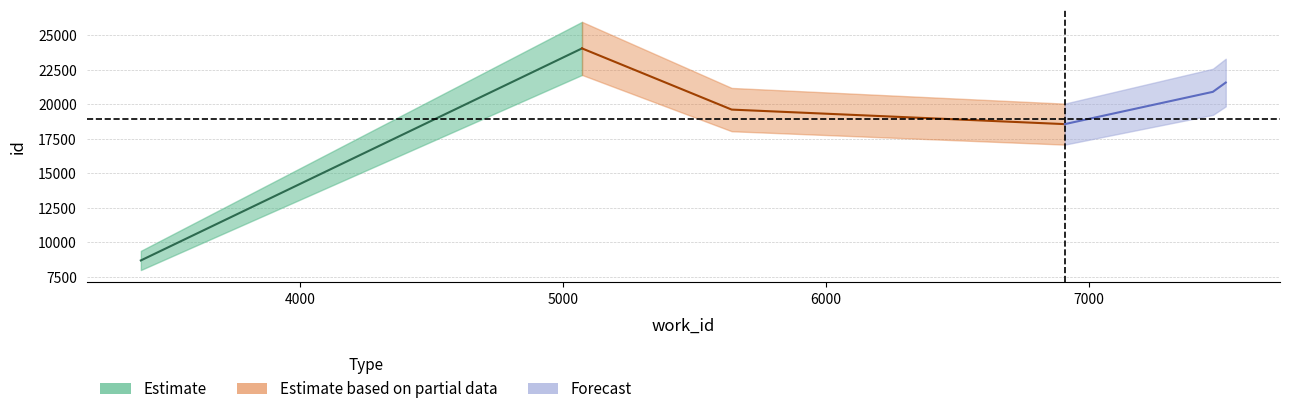

List the labels in order of value, largest first.

5073, 7520, 7471, 5642, 6908, 3396